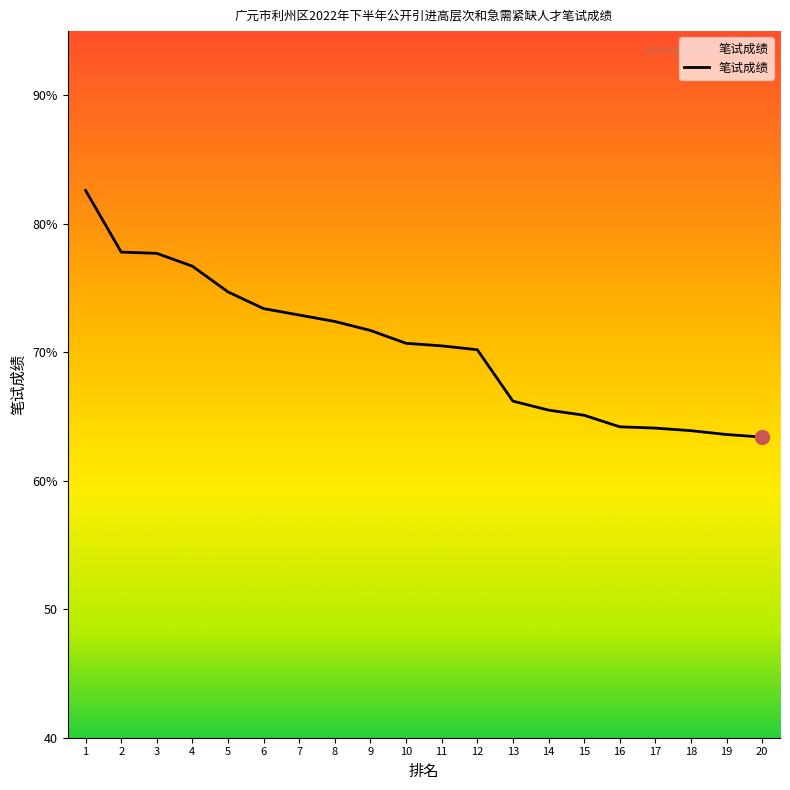

Is this an area chart (filled region under the line)?

Yes